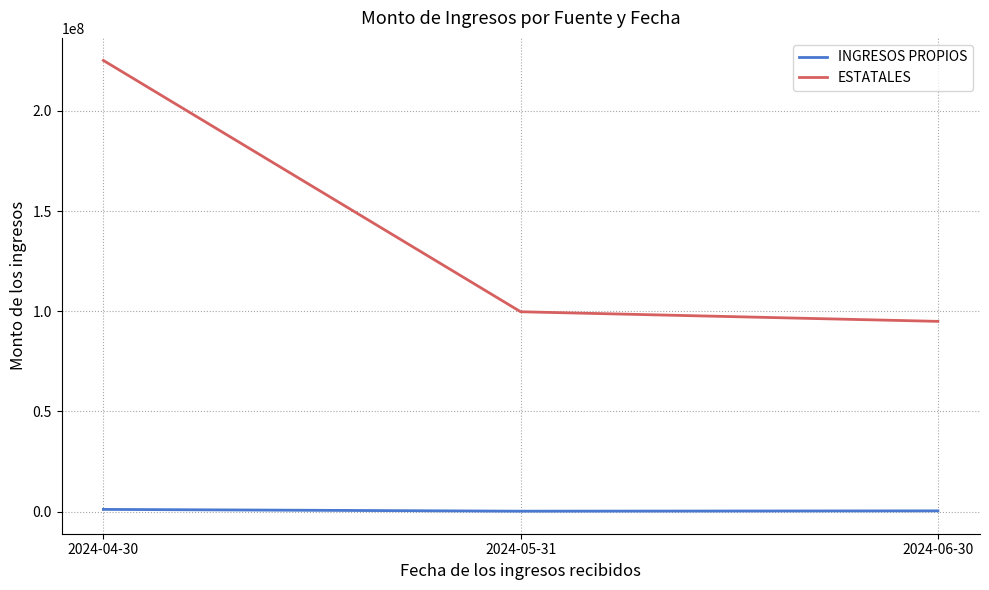

How many lines are shown in the chart?

2